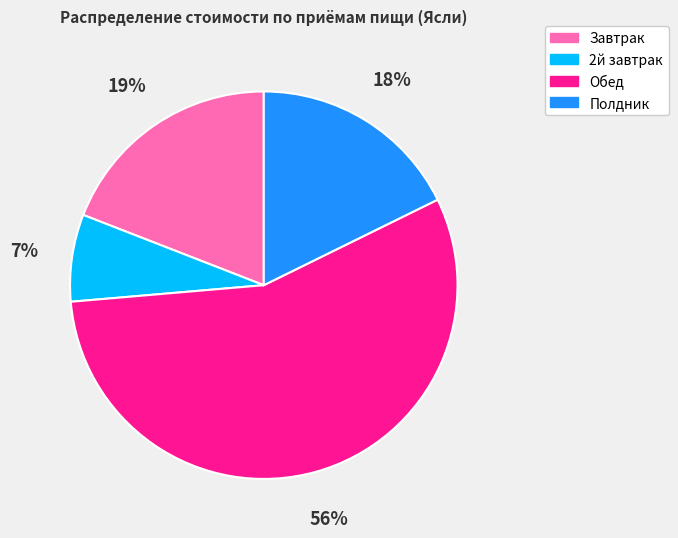

What is the smallest slice in the pie chart?

2й завтрак